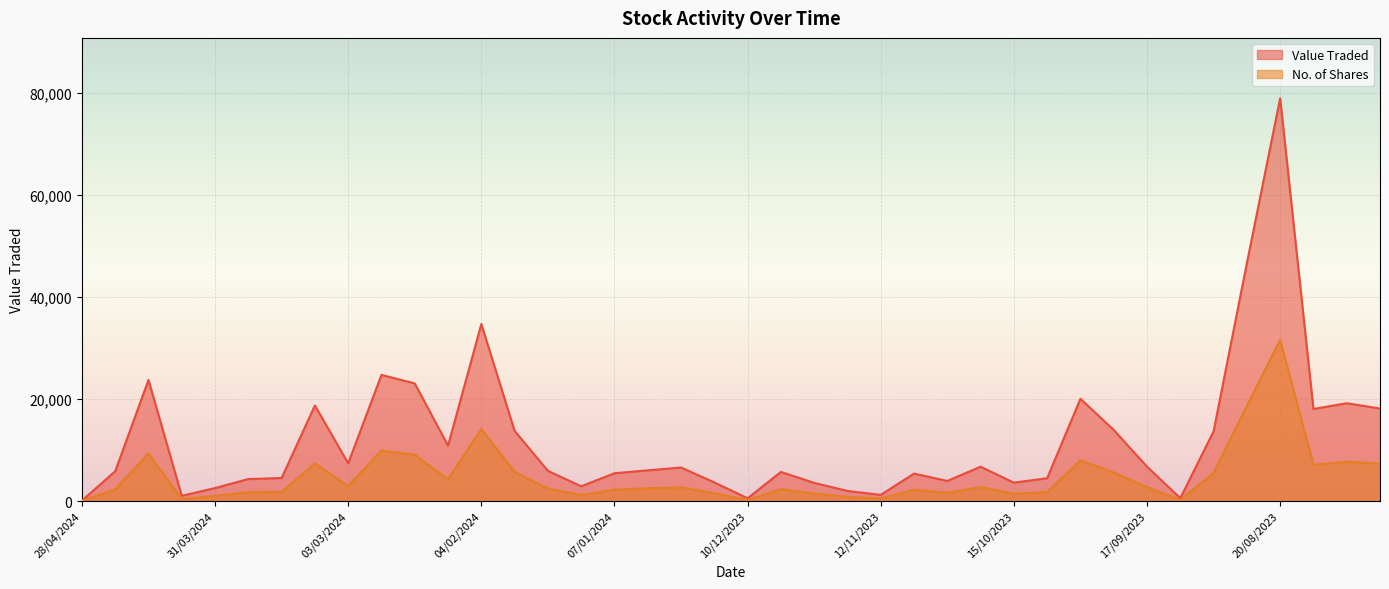

Which series changed the most between 14/04/2024 and 19/11/2023?

Value Traded